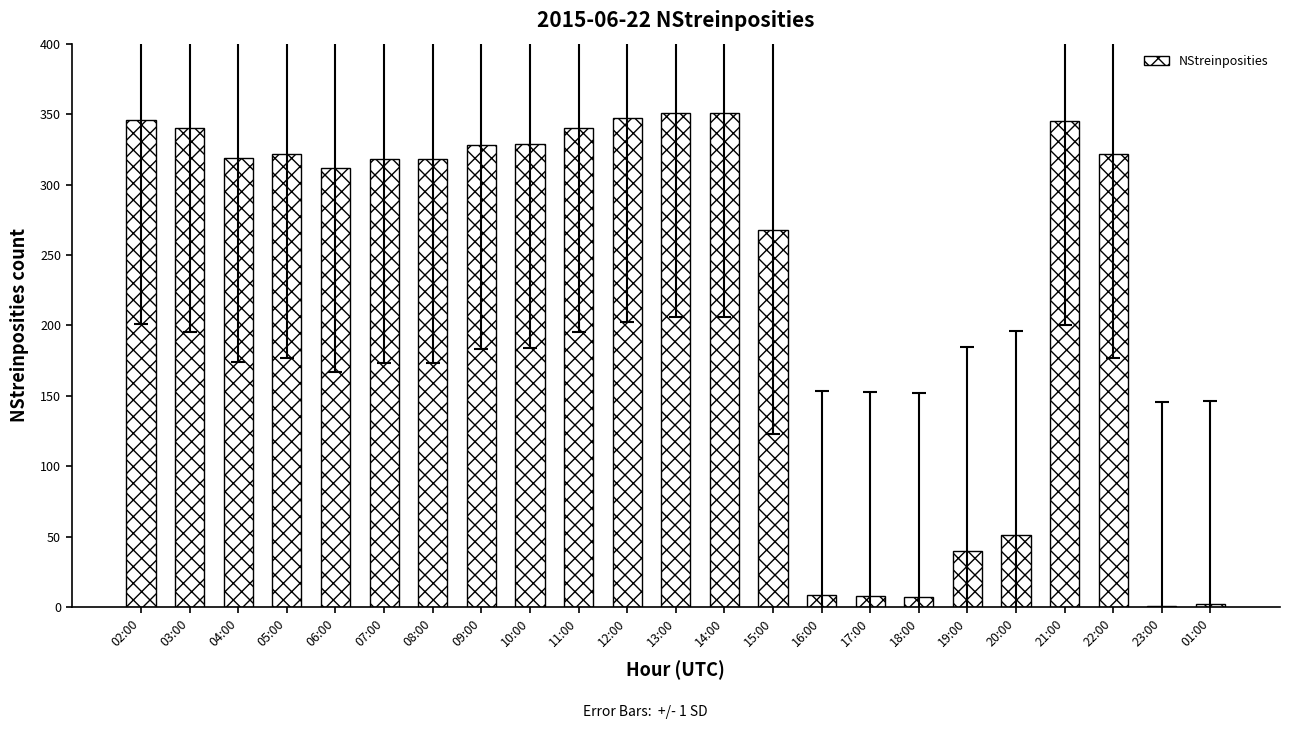

The value at 22:00 is 524. True or false?

False